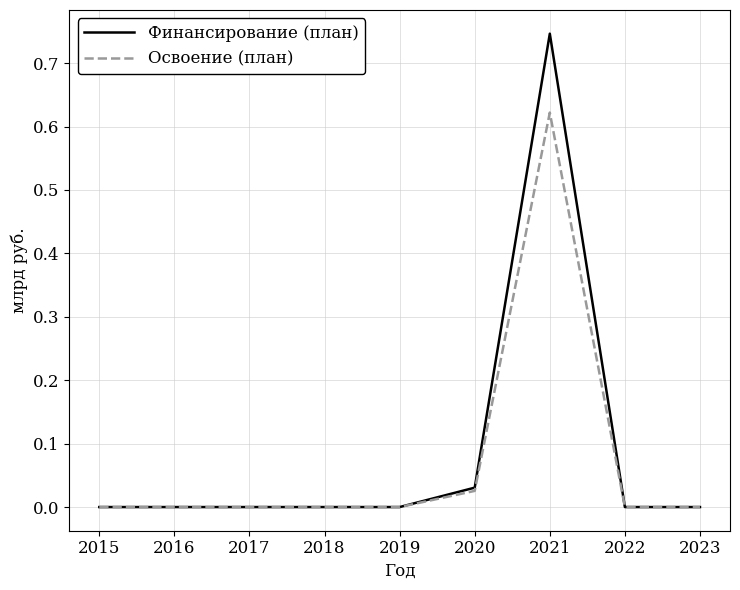

In Освоение (план), how many points are higher than both neighbors (excluding endpoints)?

1